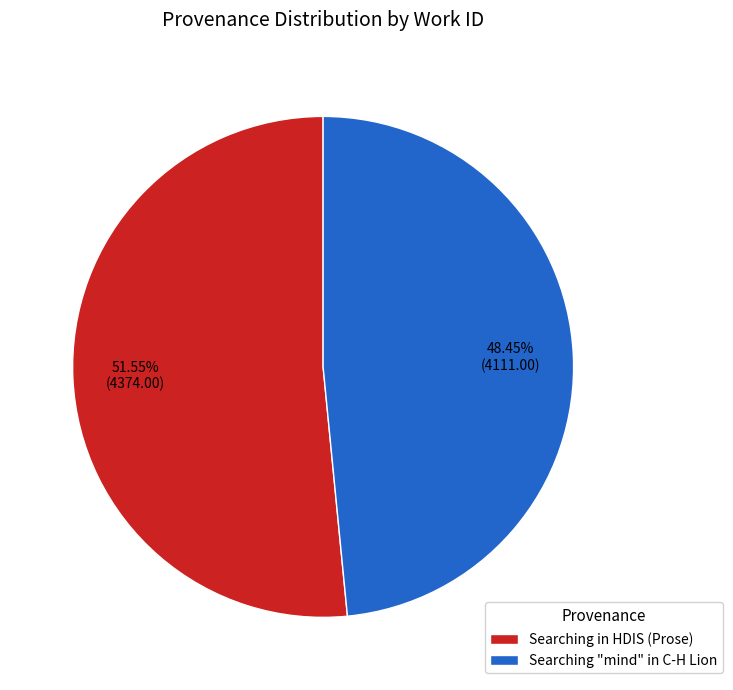

The Searching in HDIS (Prose) slice represents 45% of the pie. True or false?

False